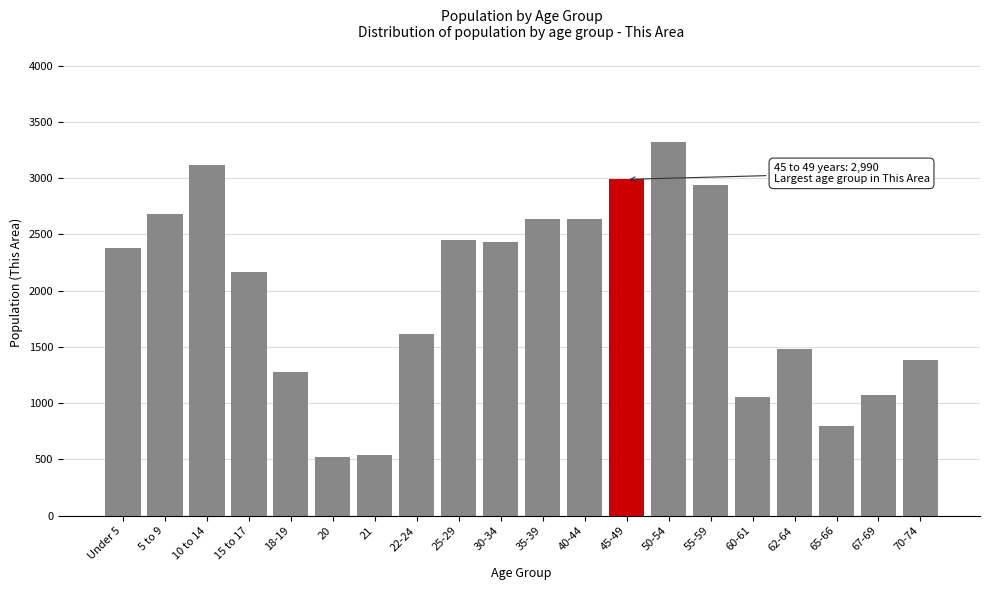

What is the value of the 6th bar from the left?

524